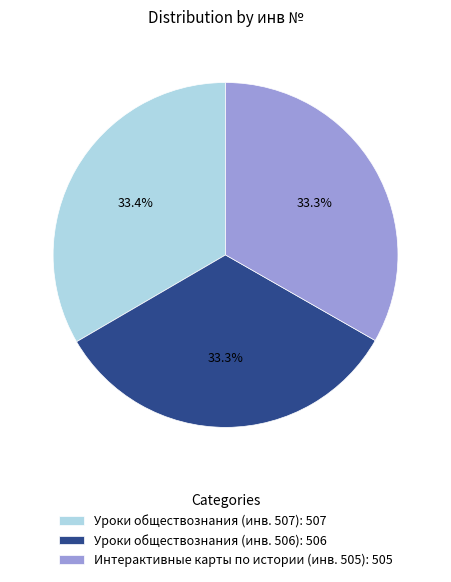

Count the number of slices in the pie.

3